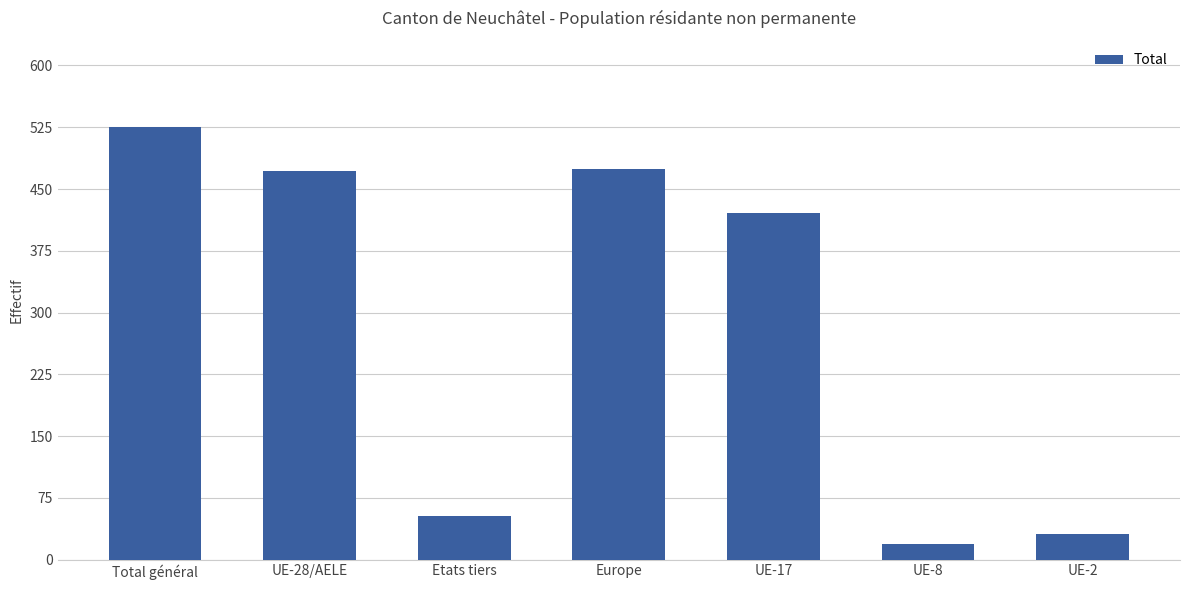

What is the ratio of the value at Etats tiers to the value at UE-17?

0.1